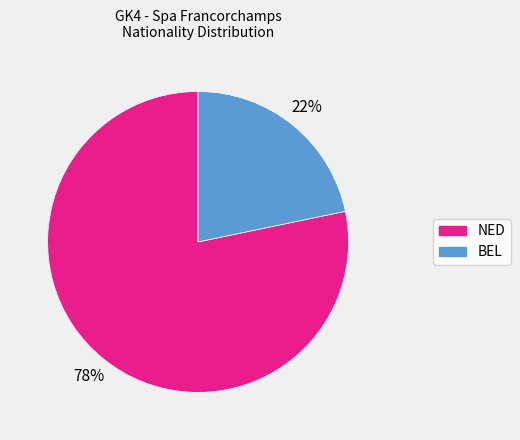

Rank the categories by value from lowest to highest.

BEL, NED